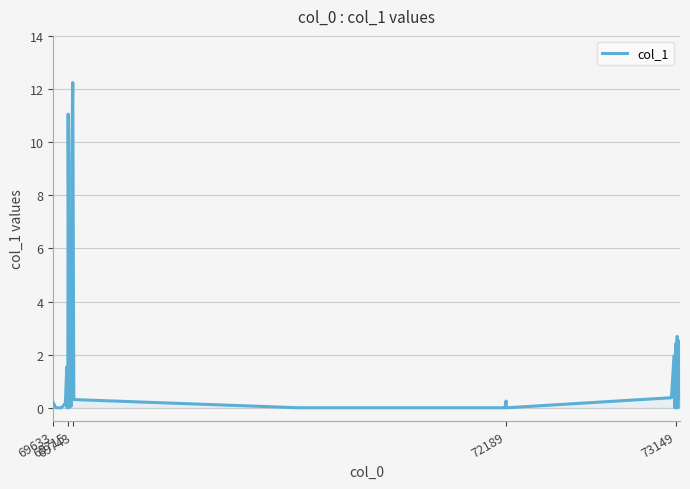

What is the greatest value displayed?

12.2